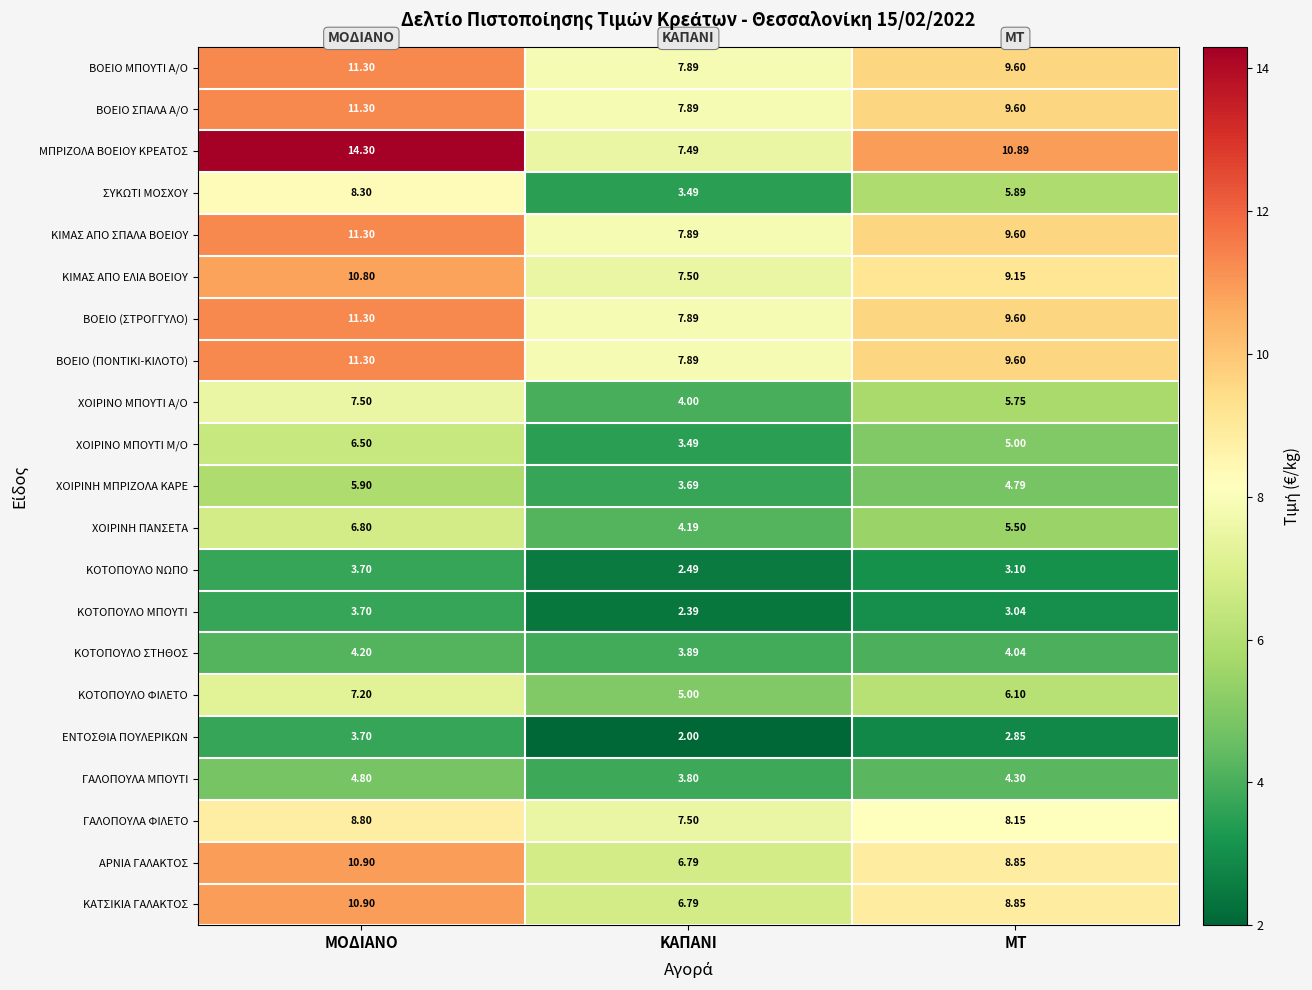

At which label is ΚΟΤΟΠΟΥΛΟ ΜΠΟΥΤΙ closest to 3?

ΜΤ